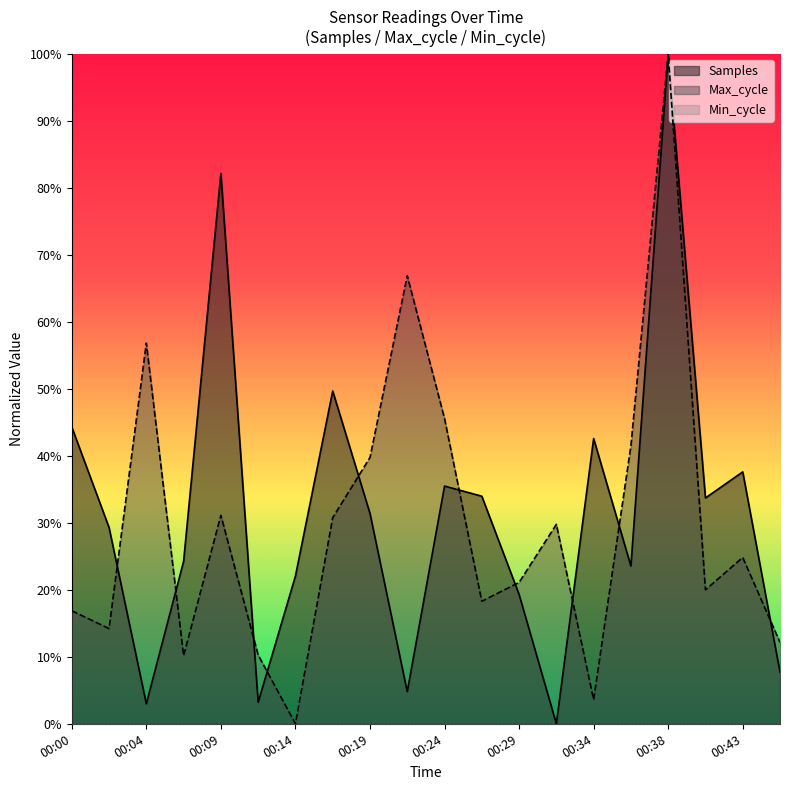

How many intersections are there between Max_cycle and Samples?

10